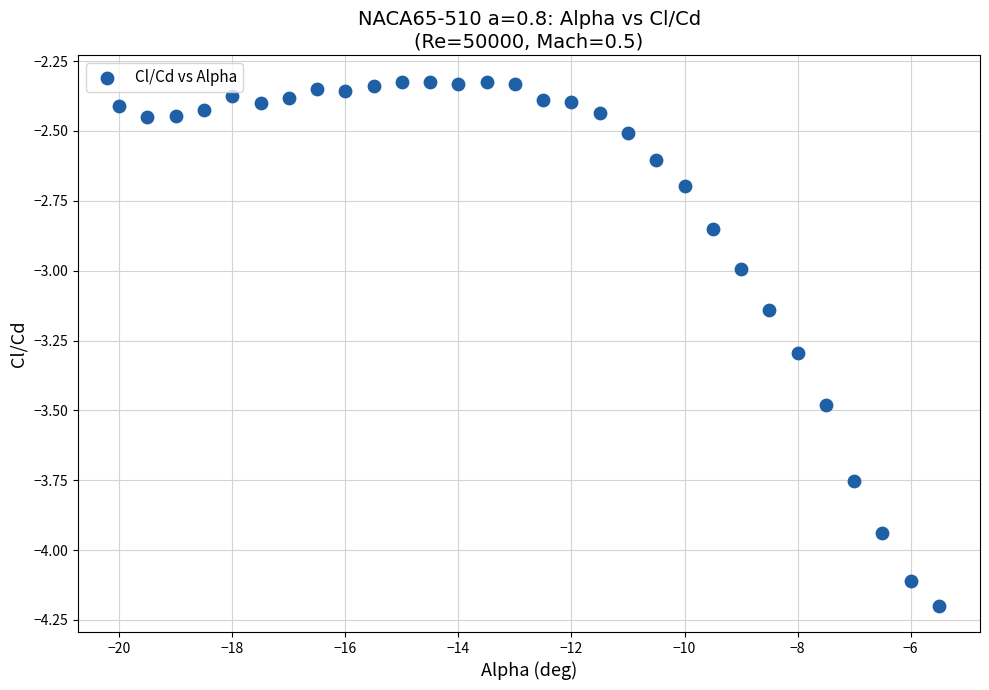

What is the range of X values (max minus min)?

14.5